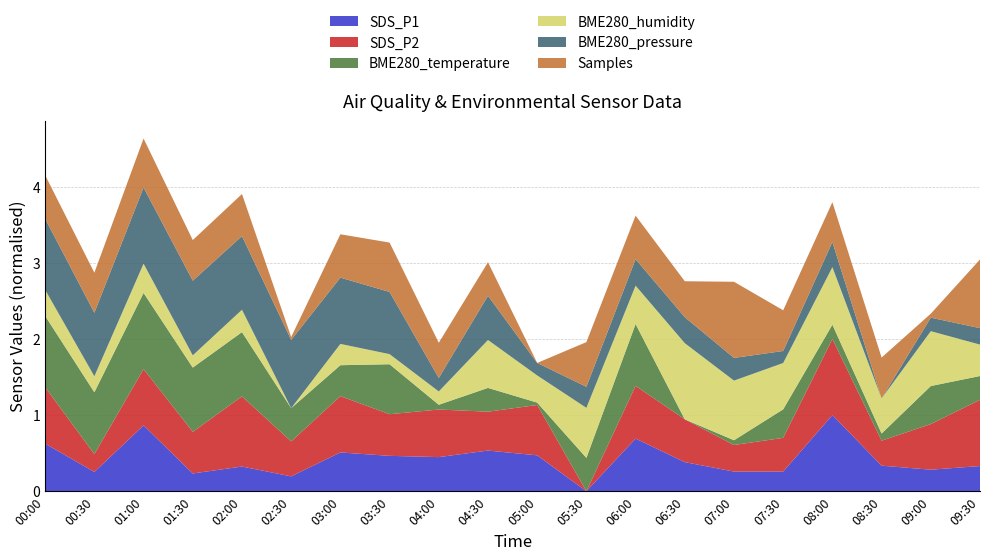

At which label does SDS_P1 reach its peak?

08:00